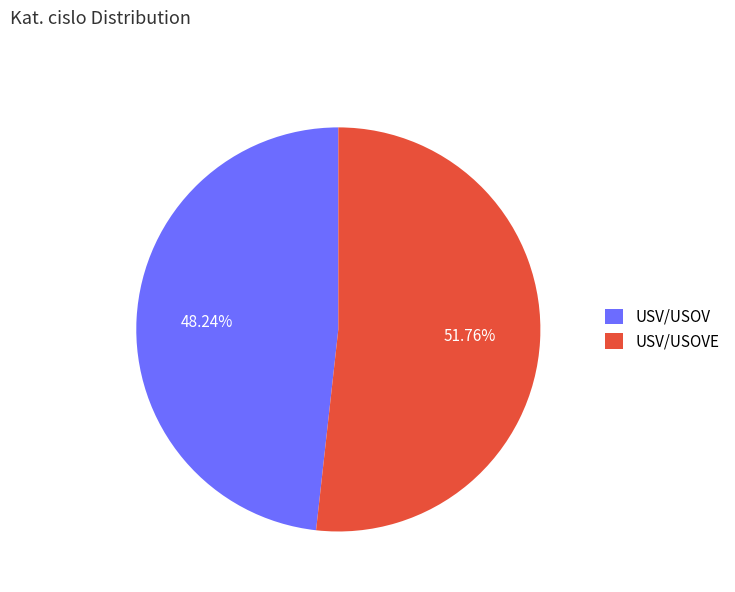

What is the smallest slice in the pie chart?

USV/USOV